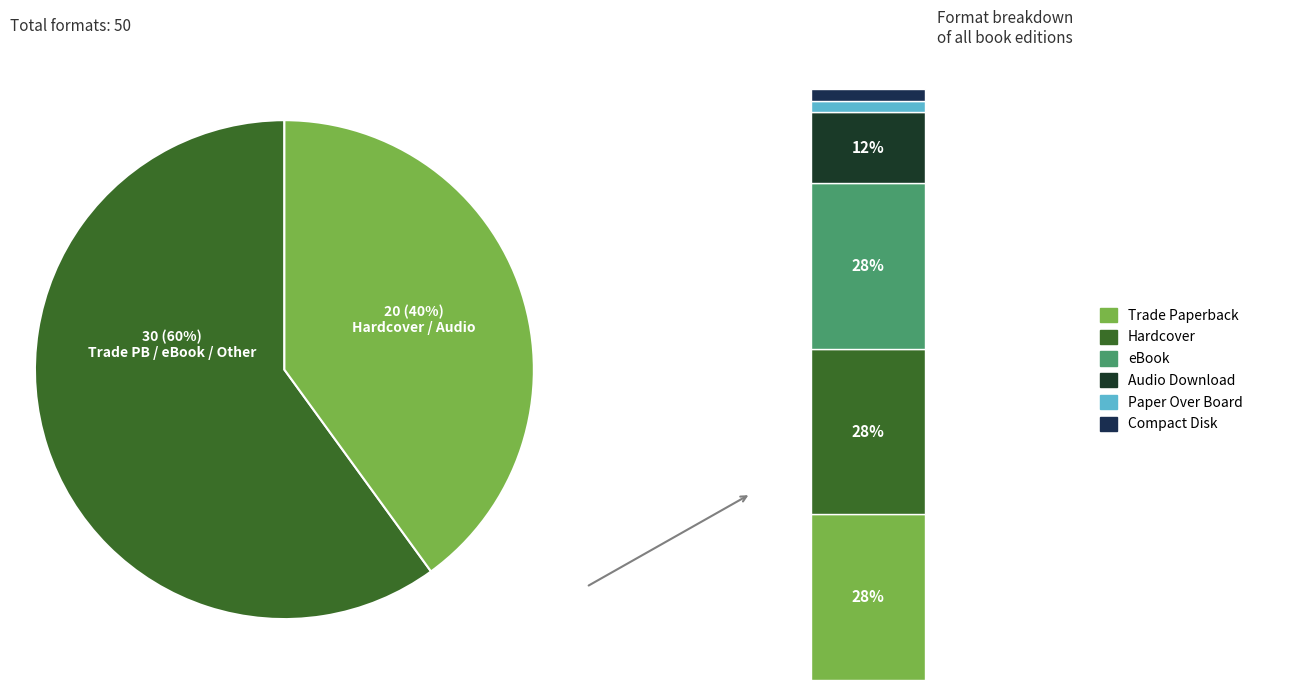

Do Audio Download and eBook together represent more than half of the pie?

No